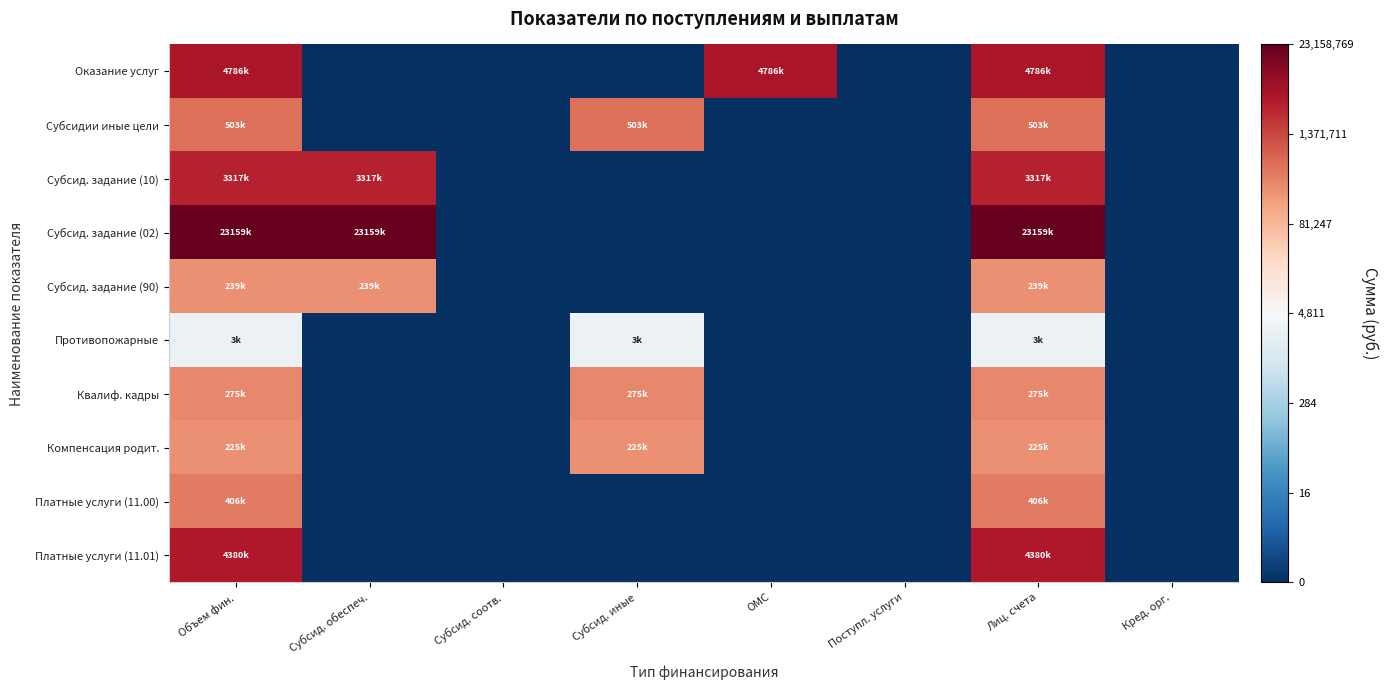

Which label corresponds to the smallest value in the chart?

Субсид. обеспеч.